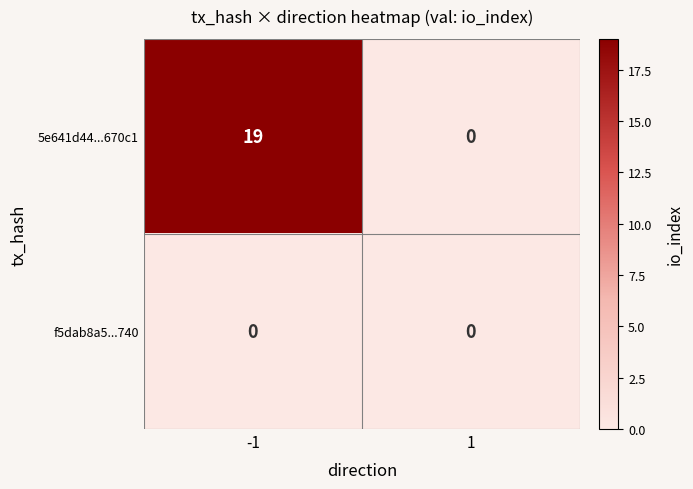

Which series changed the most between -1 and 1?

5e641d44...670c1